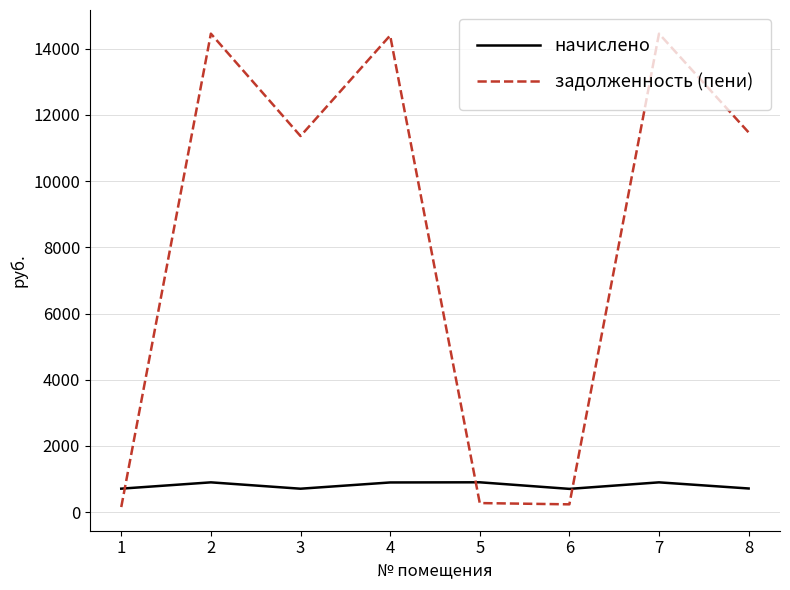

At how many categories does at least one series exceed 8031?

5